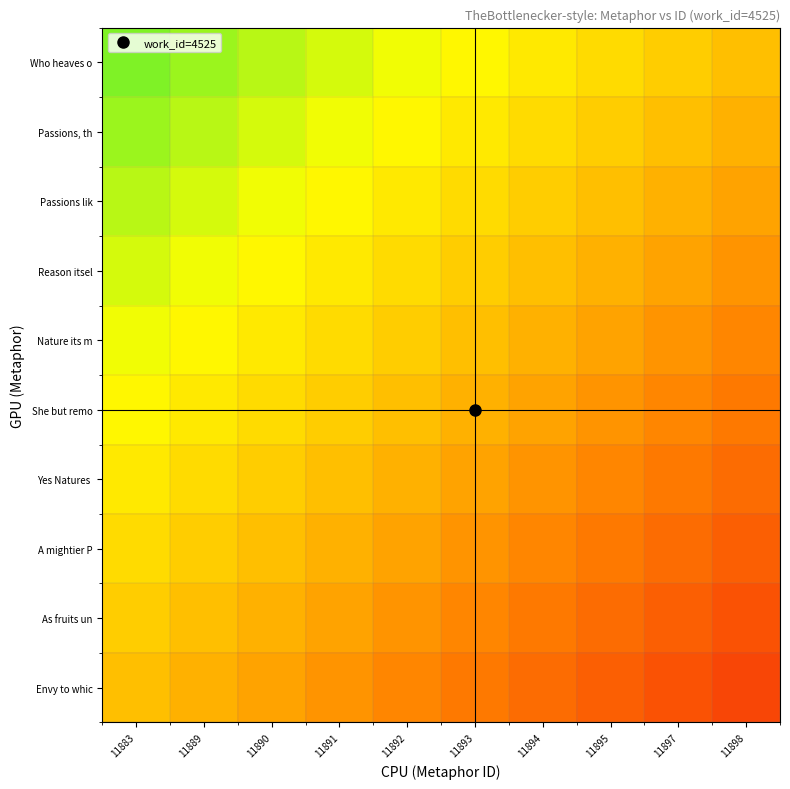

What is the greatest value displayed?

0.8